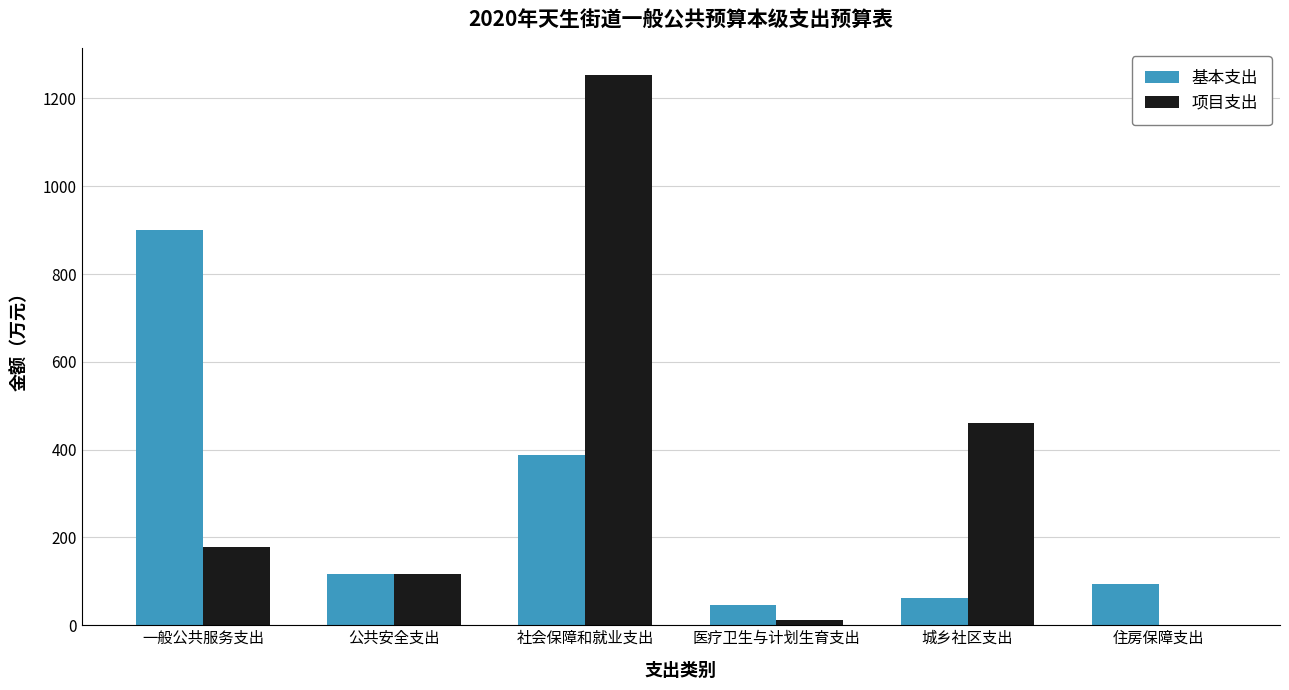

What are all the series names shown in the legend?

基本支出, 项目支出